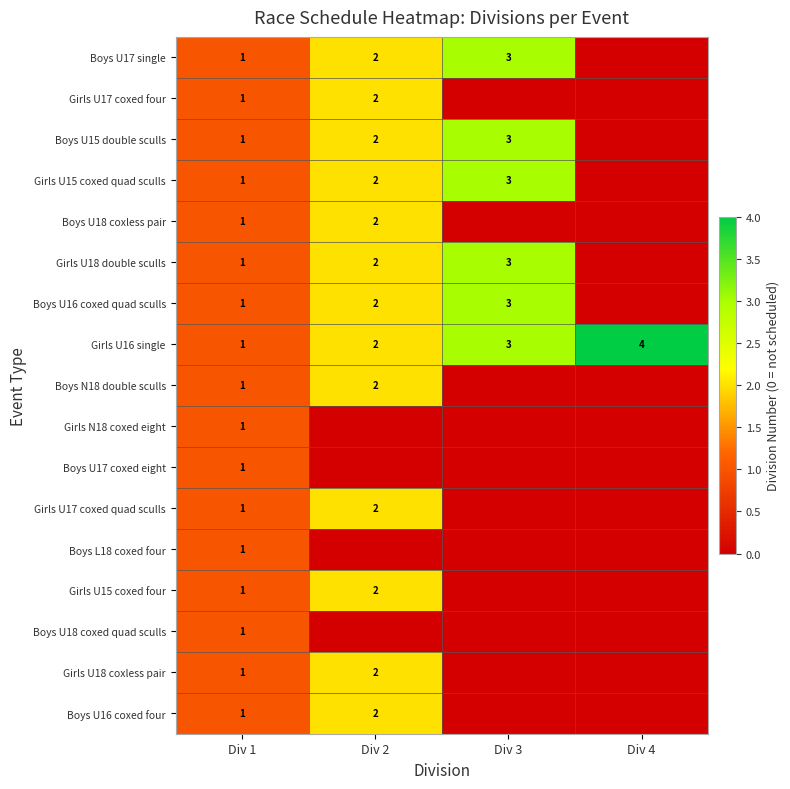

List the labels in order of Girls U16 single value, largest first.

Div 4, Div 3, Div 2, Div 1